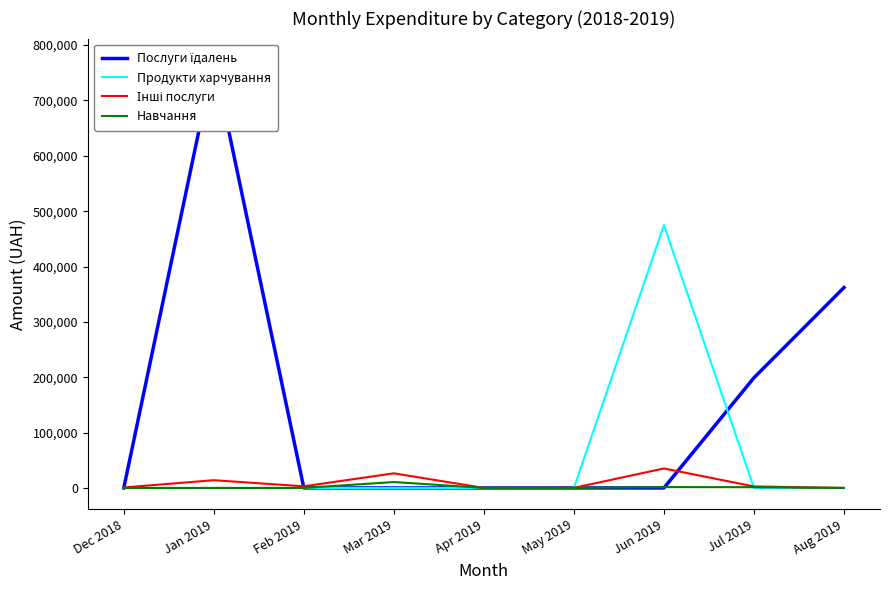

Which category has the highest value in the Навчання series?

Mar 2019